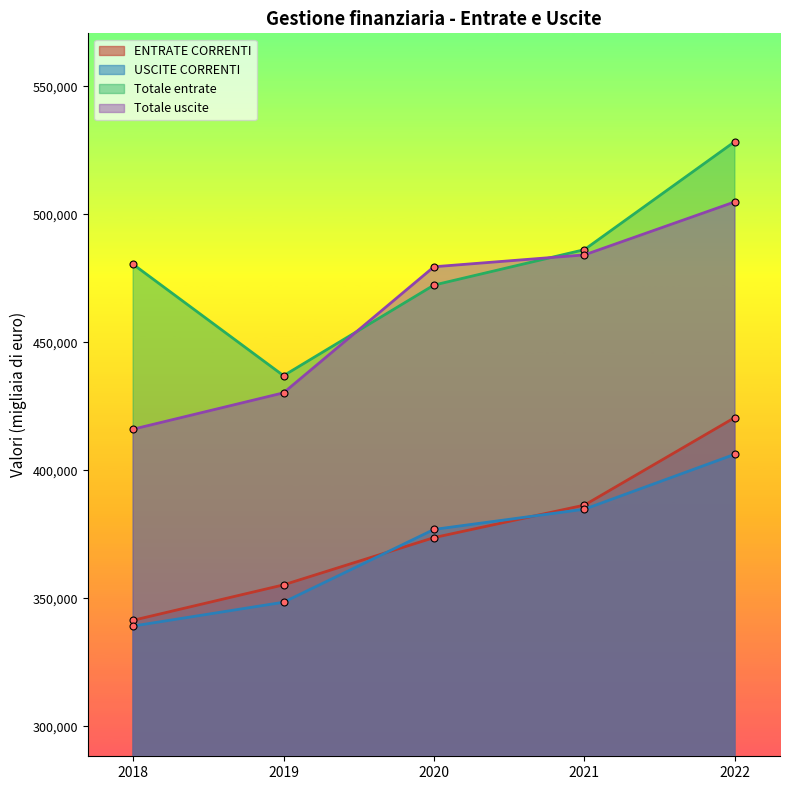

The Totale entrate series shows 486174 at 2021. True or false?

True